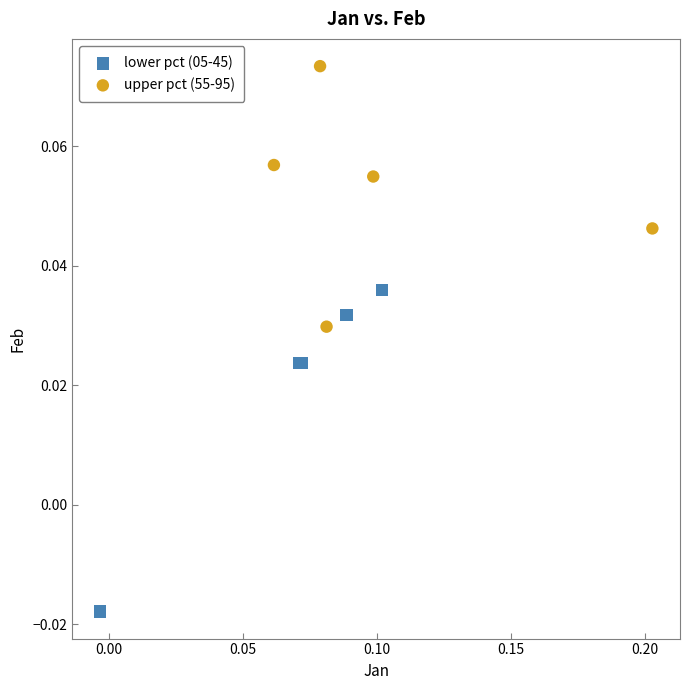

Which series contains the lowest Y value?

lower pct (05-45)